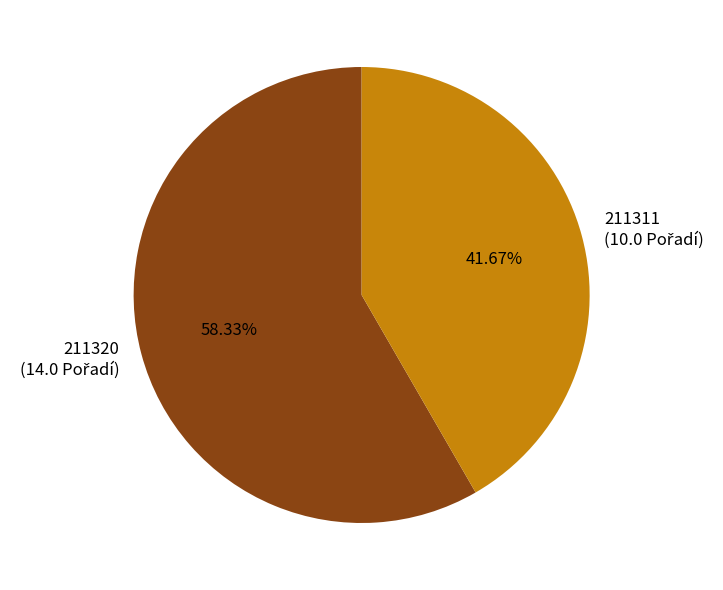

Which slice is the largest?

211320